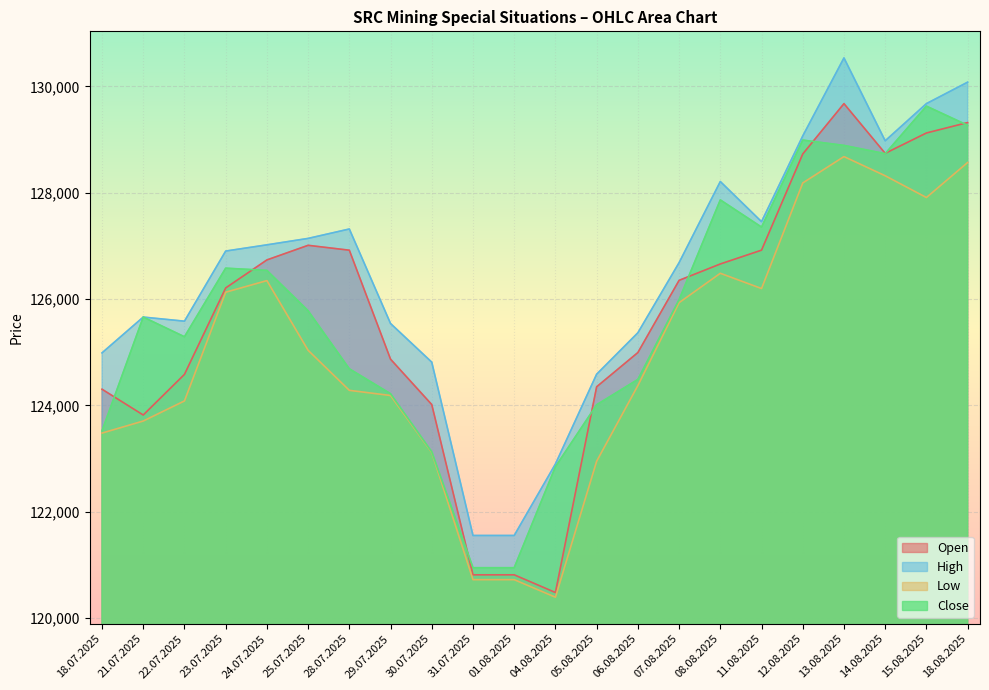

What is the difference between the maximum and second lowest values in the Open series?

8863